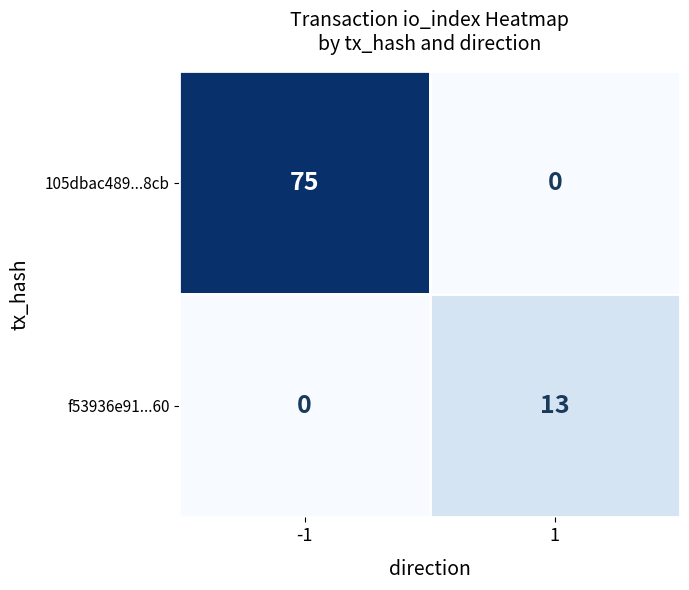

Reading left to right, list all the values displayed in this chart.

105dbac489...8cb: -1=75	1=0
f53936e91...60: -1=0	1=13